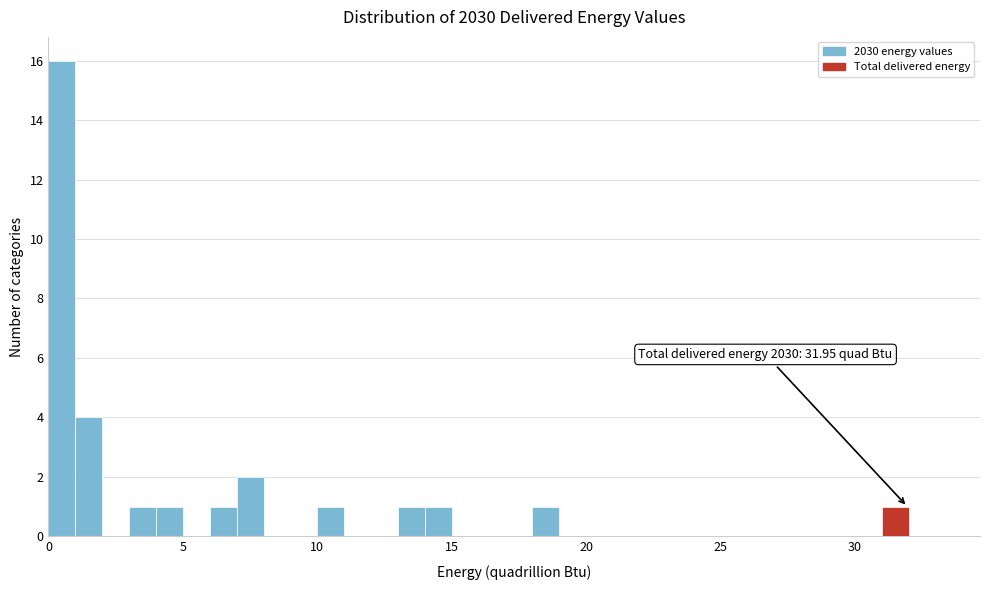

Read against the x-axis, roughly where is the centre of the tallest bar?

0.5